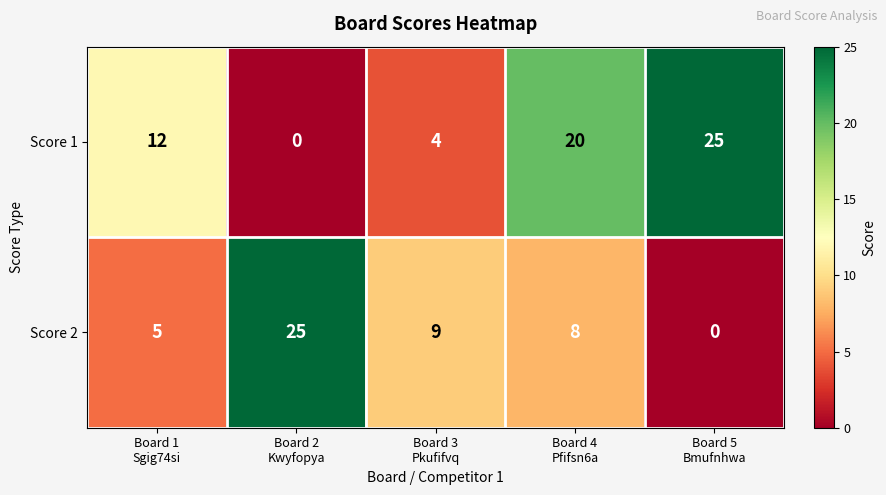

What is the greatest value displayed?

25